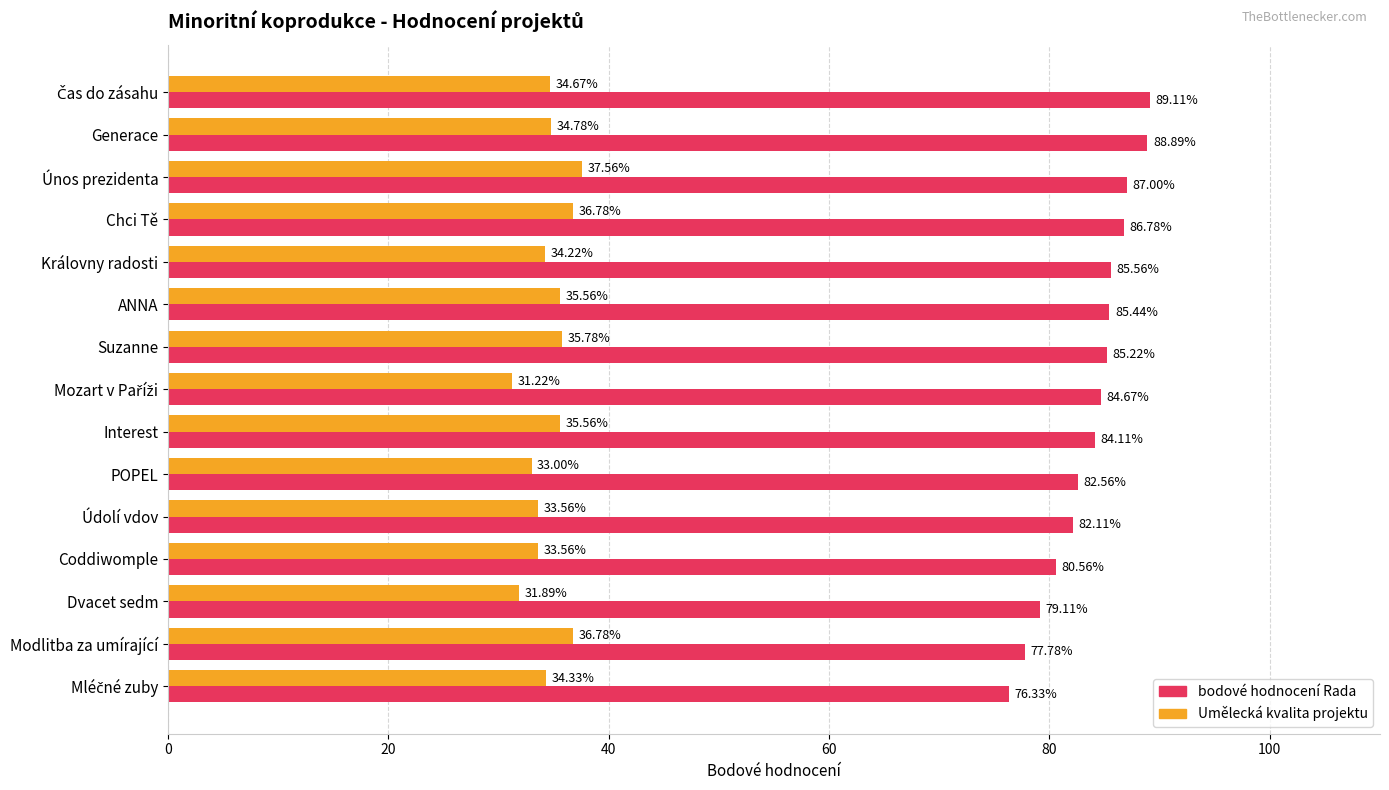

Rank the series by their average value, from highest to lowest.

bodové hodnocení Rada, Umělecká kvalita projektu